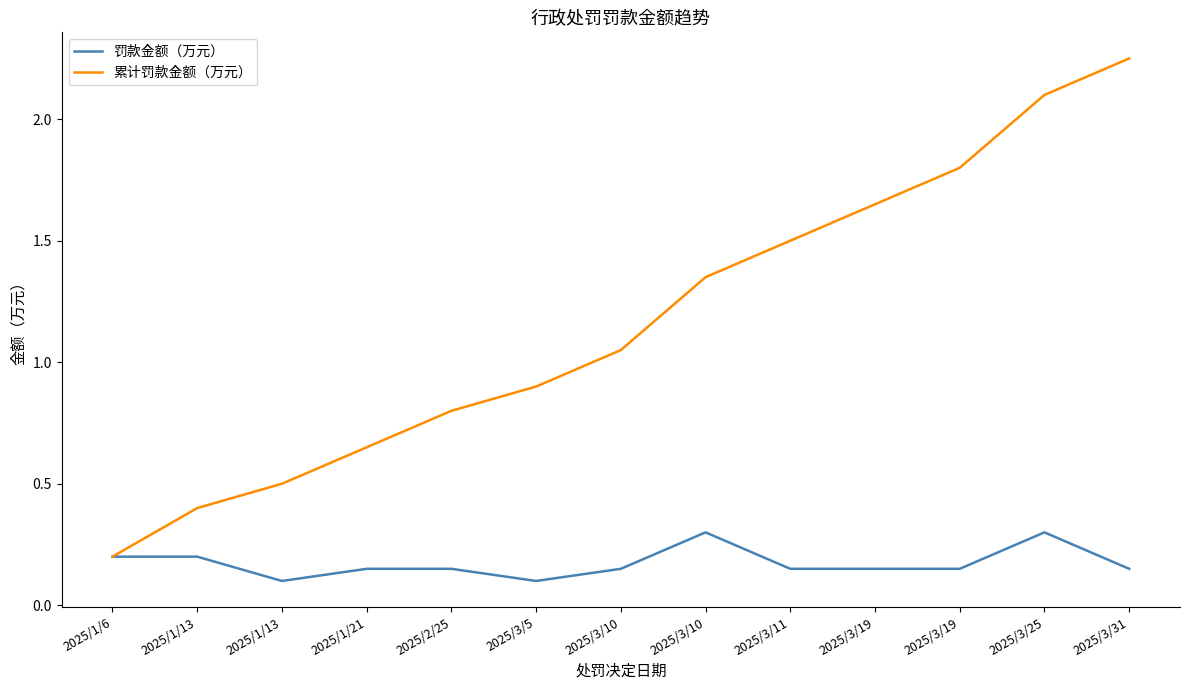

What are all the series names shown in the legend?

罚款金额（万元）, 累计罚款金额（万元）